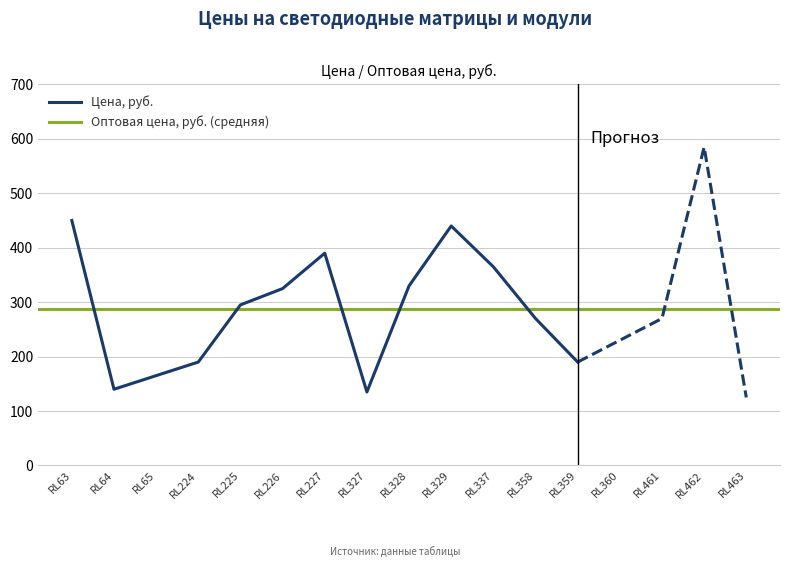

True or false: Цена, руб. has a value of 440 at RL329.

True